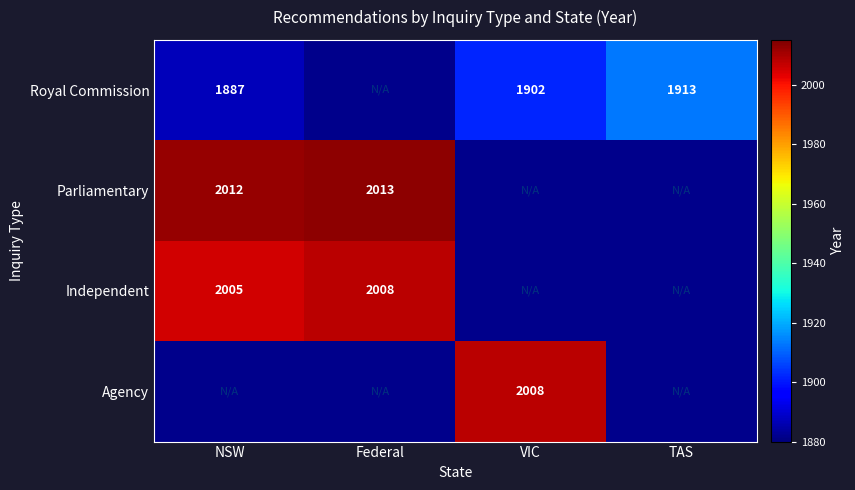

The Independent series shows 736 at Federal. True or false?

False